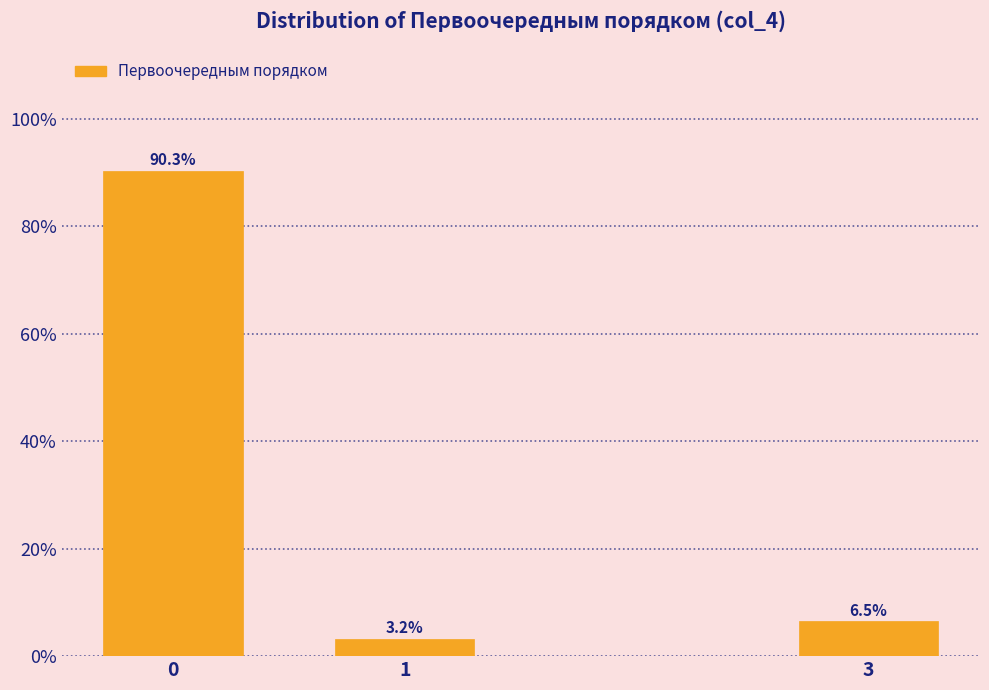

Reading right to left, what are all the values shown in this chart?

6.5	3.2	90.3